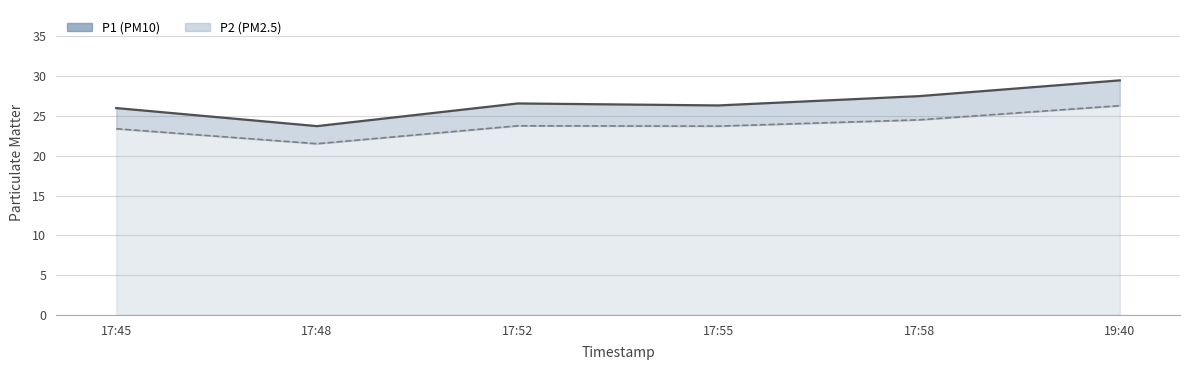

Is the value of P2 at 17:55 greater than the value of P1 at 17:48?

No